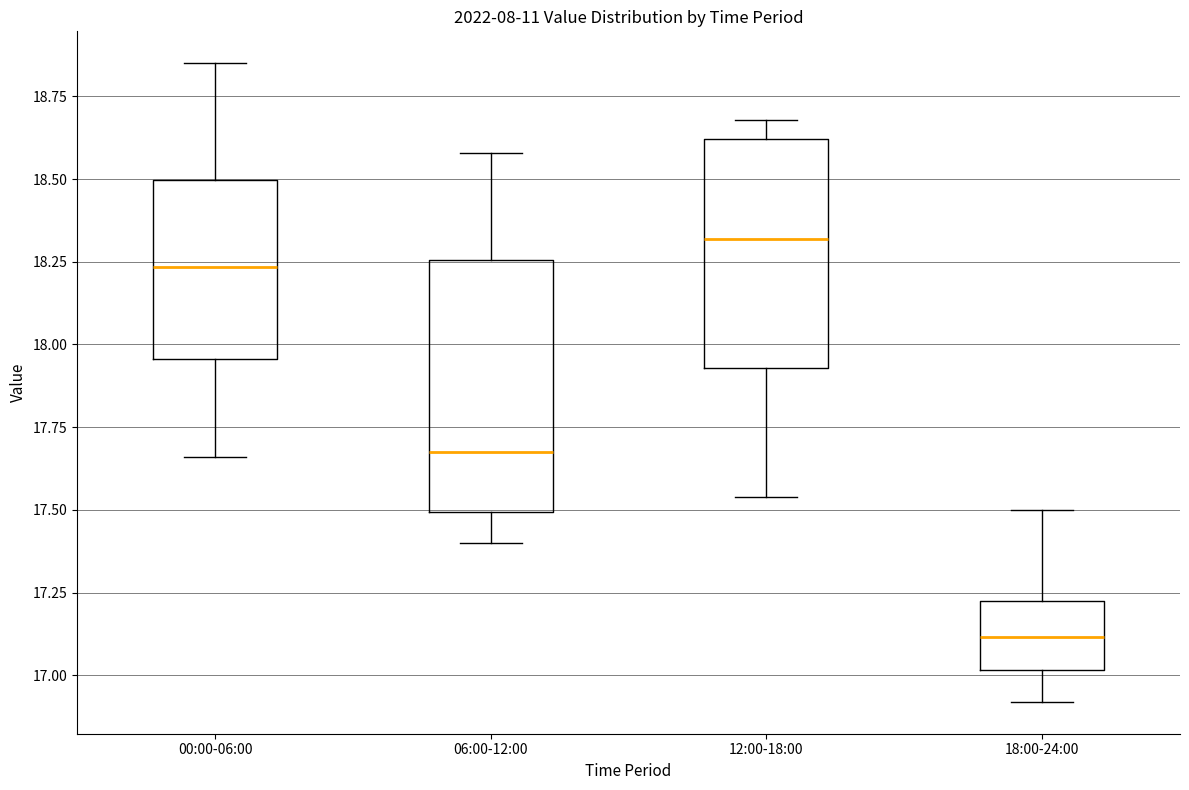

Reading left to right, transcribe this box plot: for each box, give where its median line is, the range the box spans, and where its two whiskers end, as read against the y-axis. The values are not printed on the chart, so give them approximately, as read against the axis.

00:00-06:00: median 18.25, box 17.95 to 18.50, whiskers 17.65 to 18.85
06:00-12:00: median 17.70, box 17.50 to 18.25, whiskers 17.40 to 18.60
12:00-18:00: median 18.30, box 17.95 to 18.60, whiskers 17.55 to 18.70
18:00-24:00: median 17.10, box 17.00 to 17.25, whiskers 16.90 to 17.50